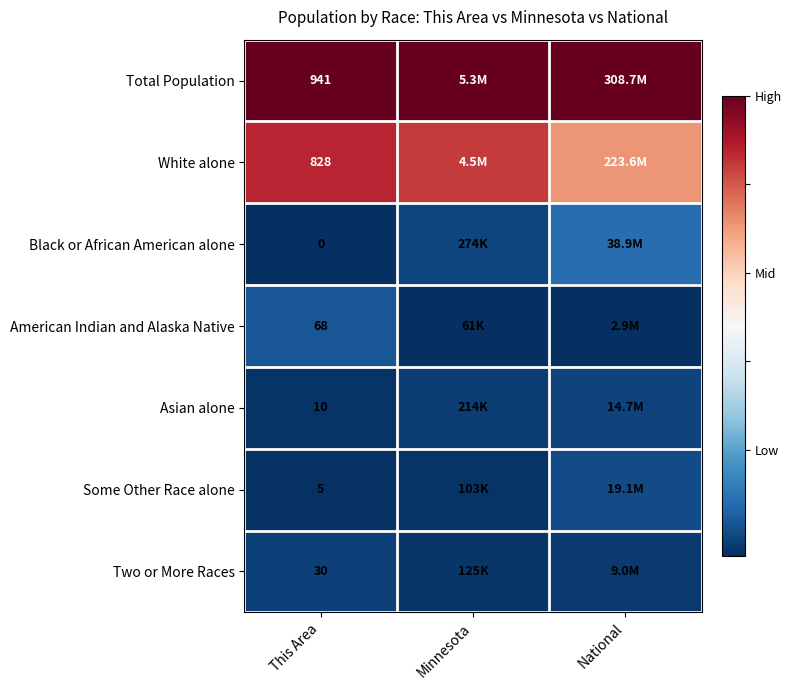

Count the number of categories in the chart.

3